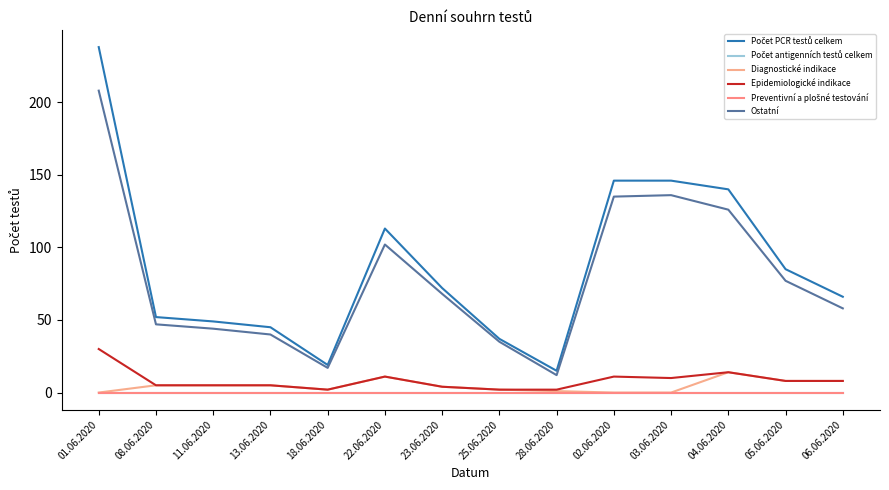

Reading right to left, transcribe all the data shown in this chart.

Počet PCR testů celkem: 66	85	140	146	146	15	37	72	113	19	45	49	52	238
Počet antigenních testů celkem: 0	0	0	0	0	0	0	0	0	0	0	0	0	0
Diagnostické indikace: 8	8	14	0	0	1	2	4	11	2	5	5	5	0
Epidemiologické indikace: 8	8	14	10	11	2	2	4	11	2	5	5	5	30
Preventivní a plošné testování: 0	0	0	0	0	0	0	0	0	0	0	0	0	0
Ostatní: 58	77	126	136	135	12	35	68	102	17	40	44	47	208